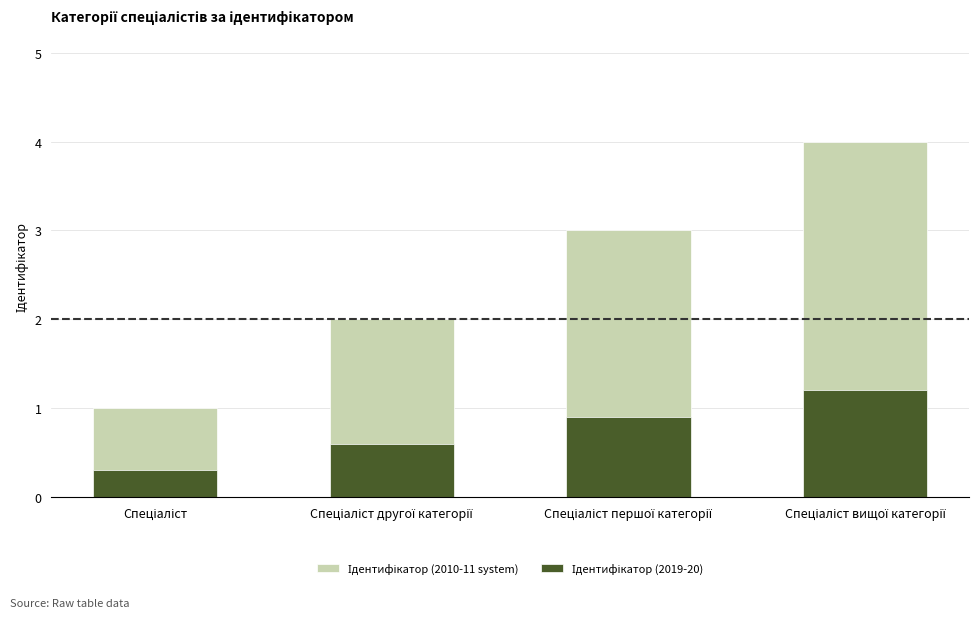

Reading right to left, transcribe all the data shown in this chart.

Ідентифікатор (2010-11 system): Спеціаліст вищої категорії=4.0	Спеціаліст першої категорії=3.0	Спеціаліст другої категорії=2.0	Спеціаліст=1.0
Ідентифікатор (2019-20): Спеціаліст вищої категорії=1.2	Спеціаліст першої категорії=0.9	Спеціаліст другої категорії=0.6	Спеціаліст=0.3